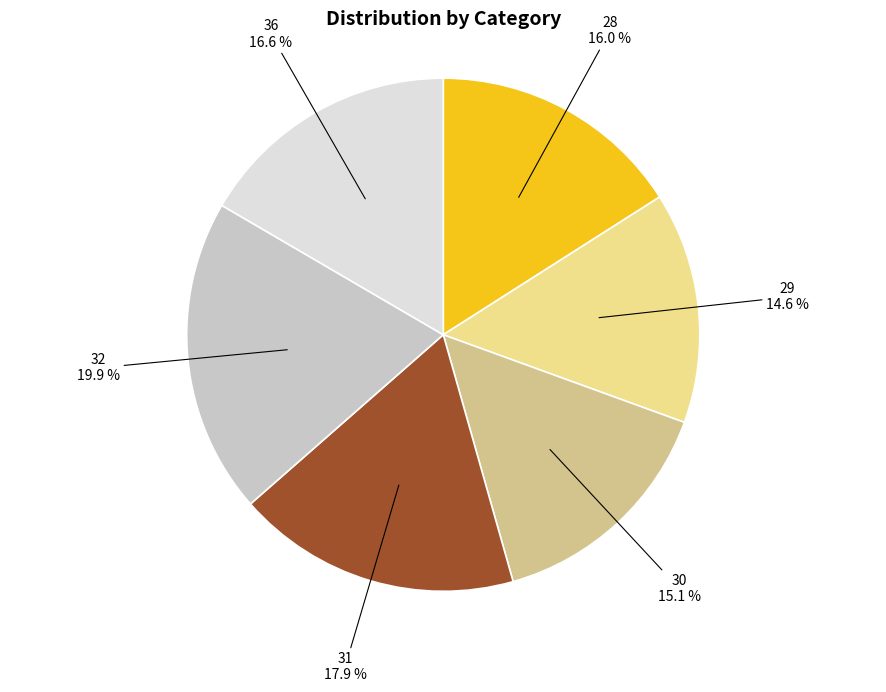

Is there a majority slice in this chart?

No